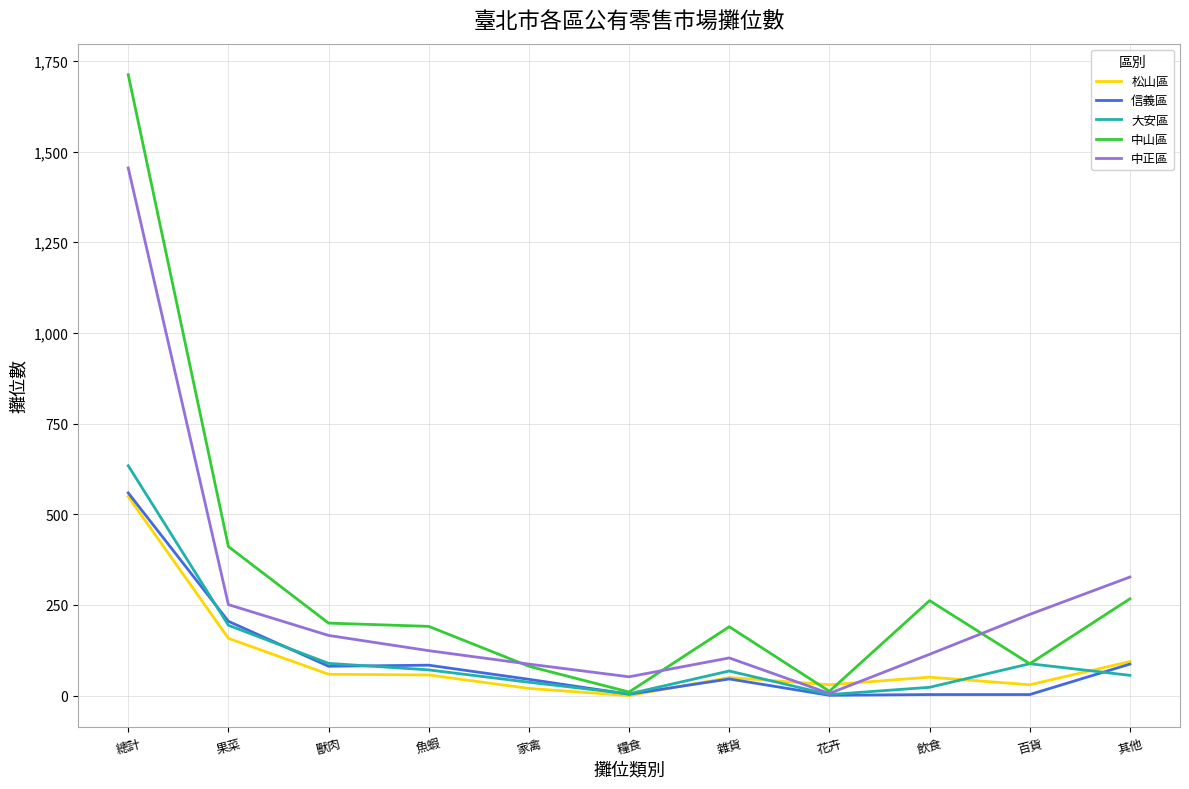

What is the total value across all series at 家禽?

270